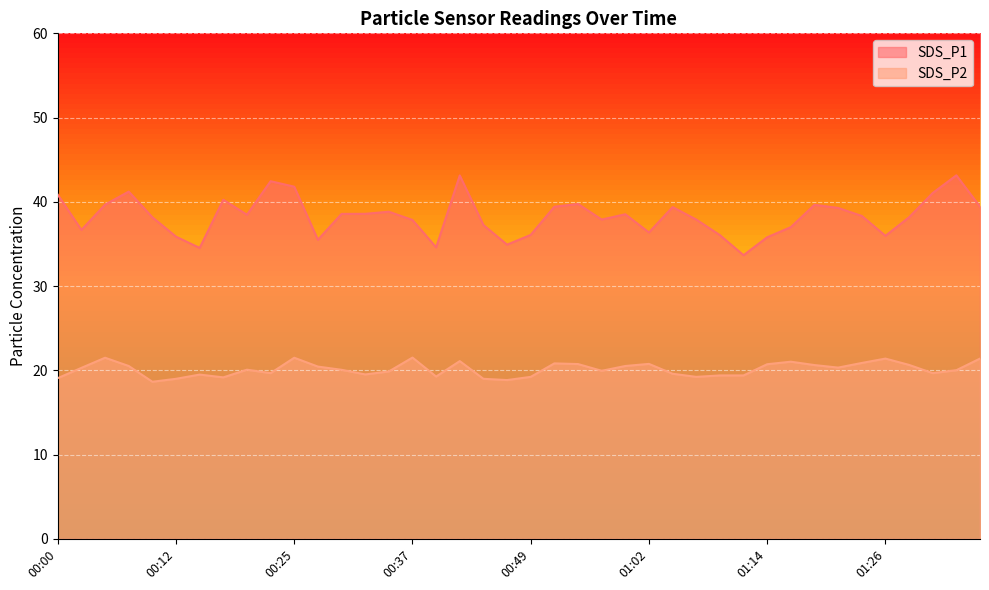

True or false: SDS_P1 and SDS_P2 intersect in this chart.

False